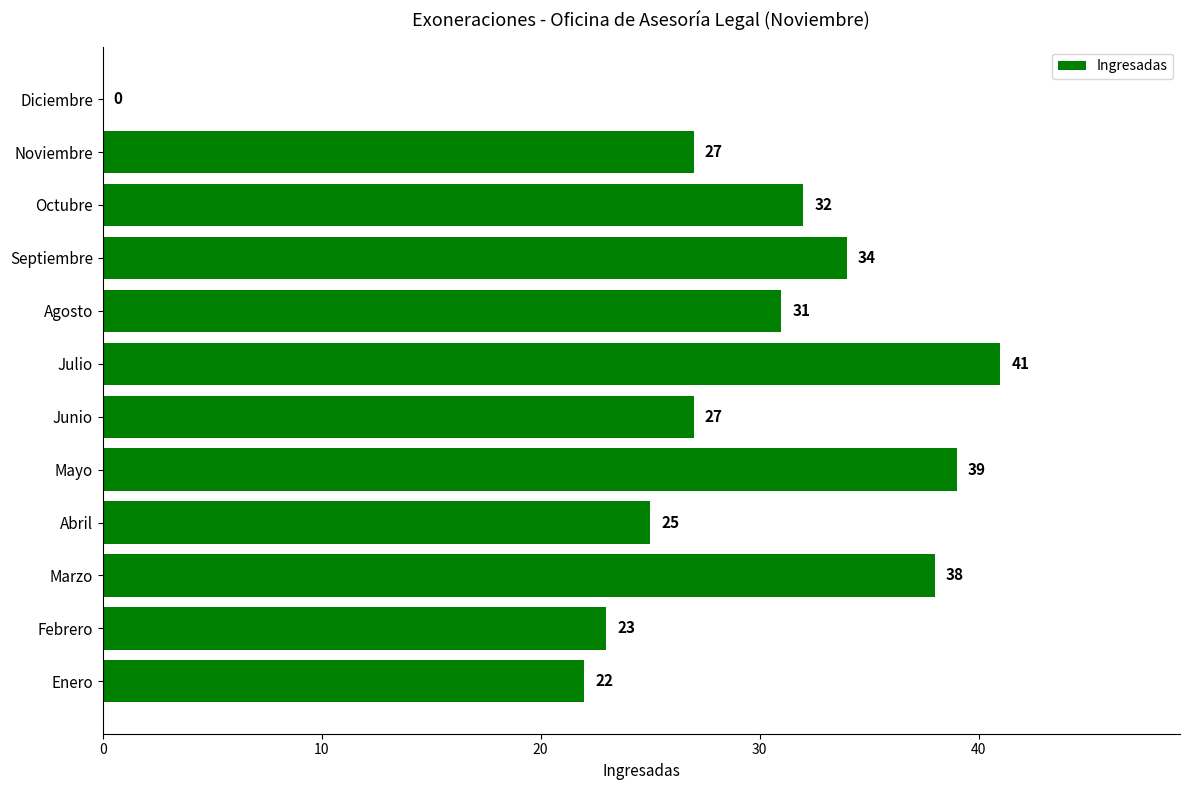

Read the value at Enero.

22